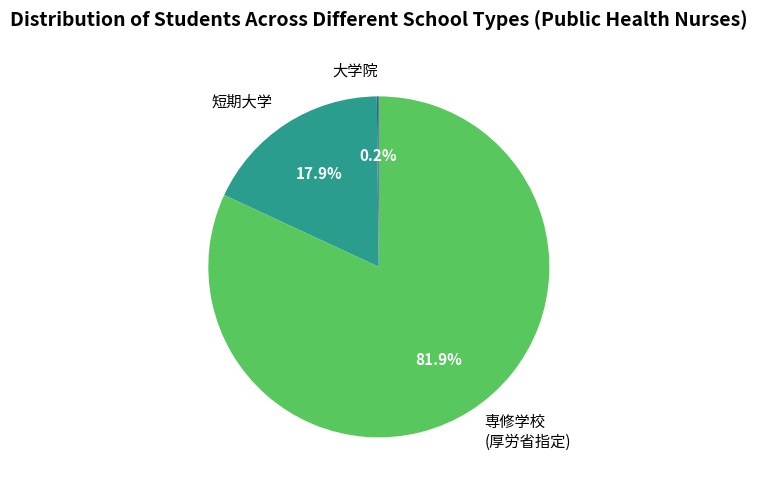

Which category has the biggest portion of the pie?

専修学校 (厚労省指定)